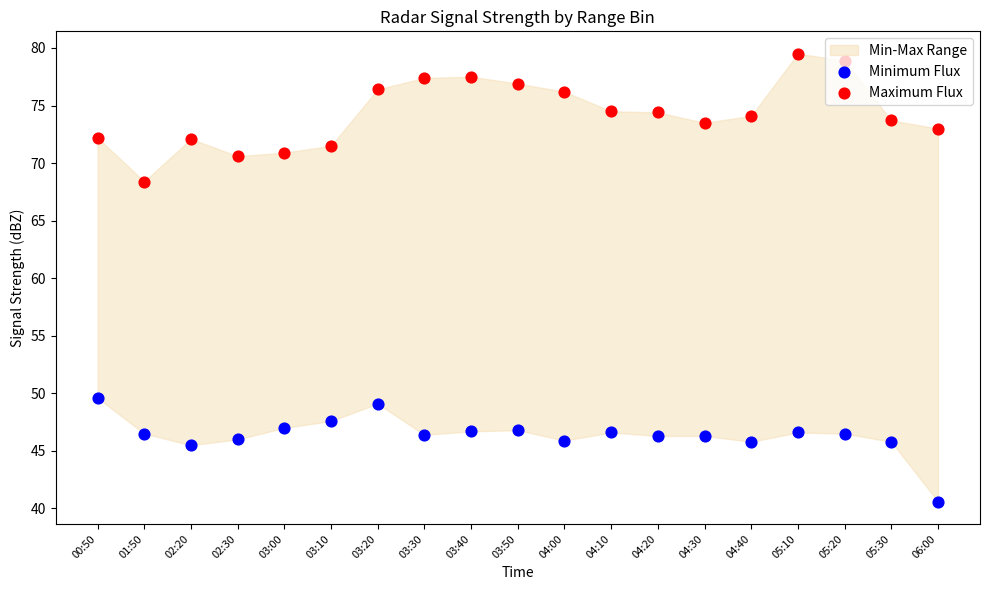

At which category is the sum across all series the highest?

05:10